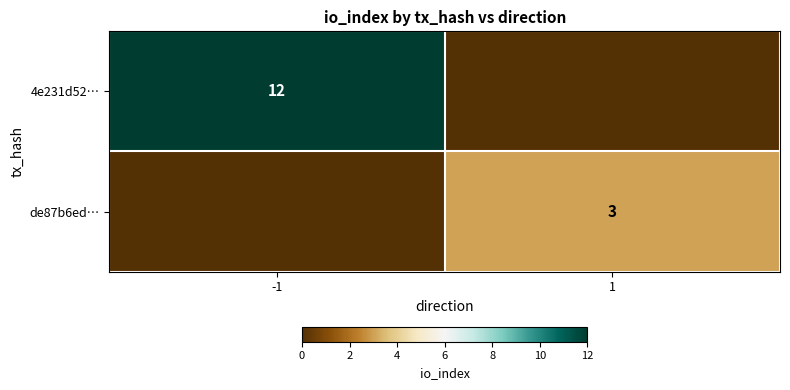

What is the total value across all series at -1?

12